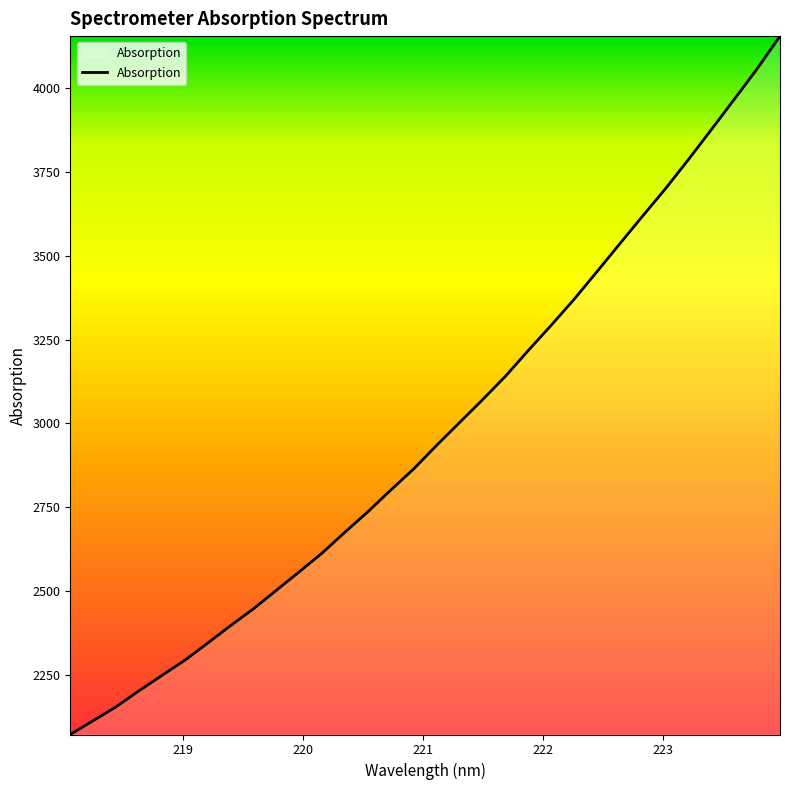

What is the smallest value displayed?

2071.5